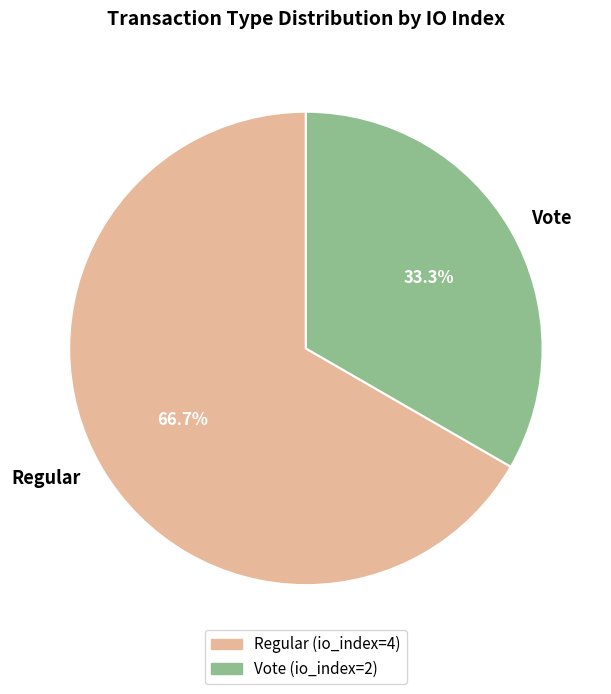

To the nearest percent, what portion does Regular represent?

67%